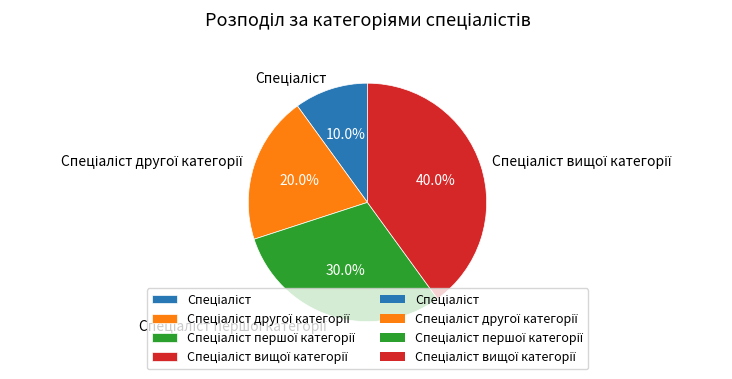

Is there any slice that represents more than half of the pie?

No